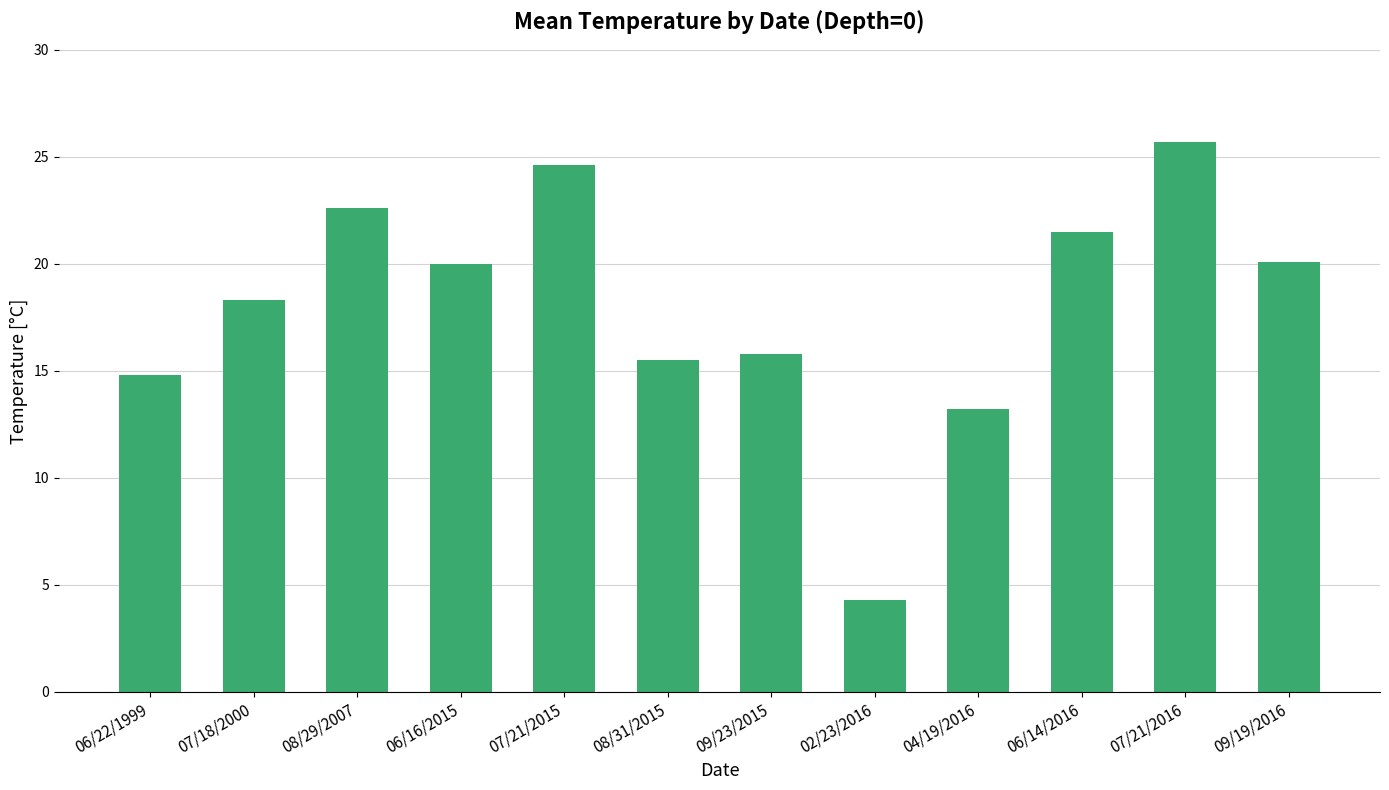

What is the difference between the values at 06/14/2016 and 07/21/2016?

4.2